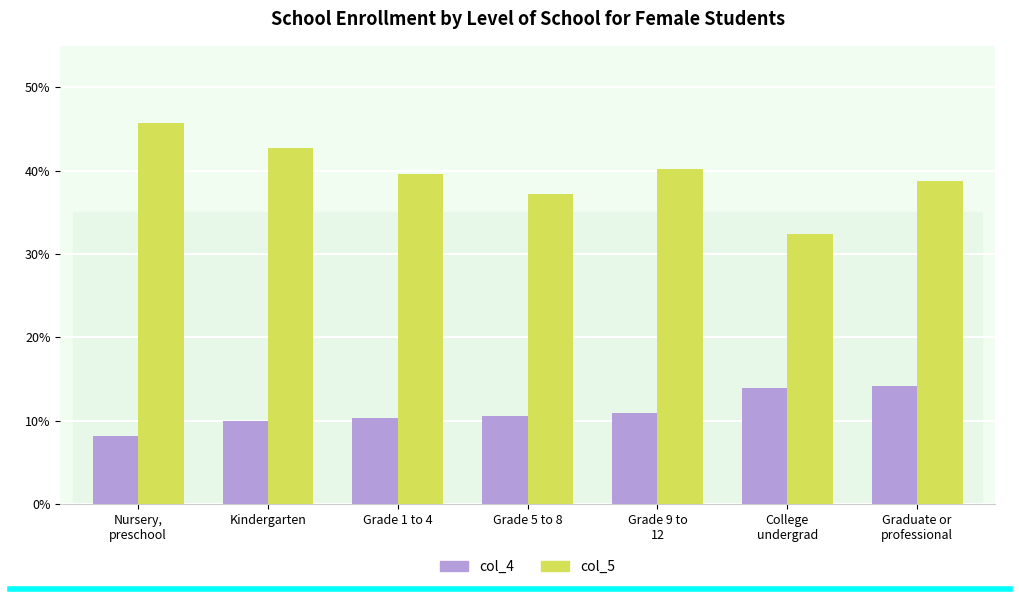

Does the chart contain any negative values?

No